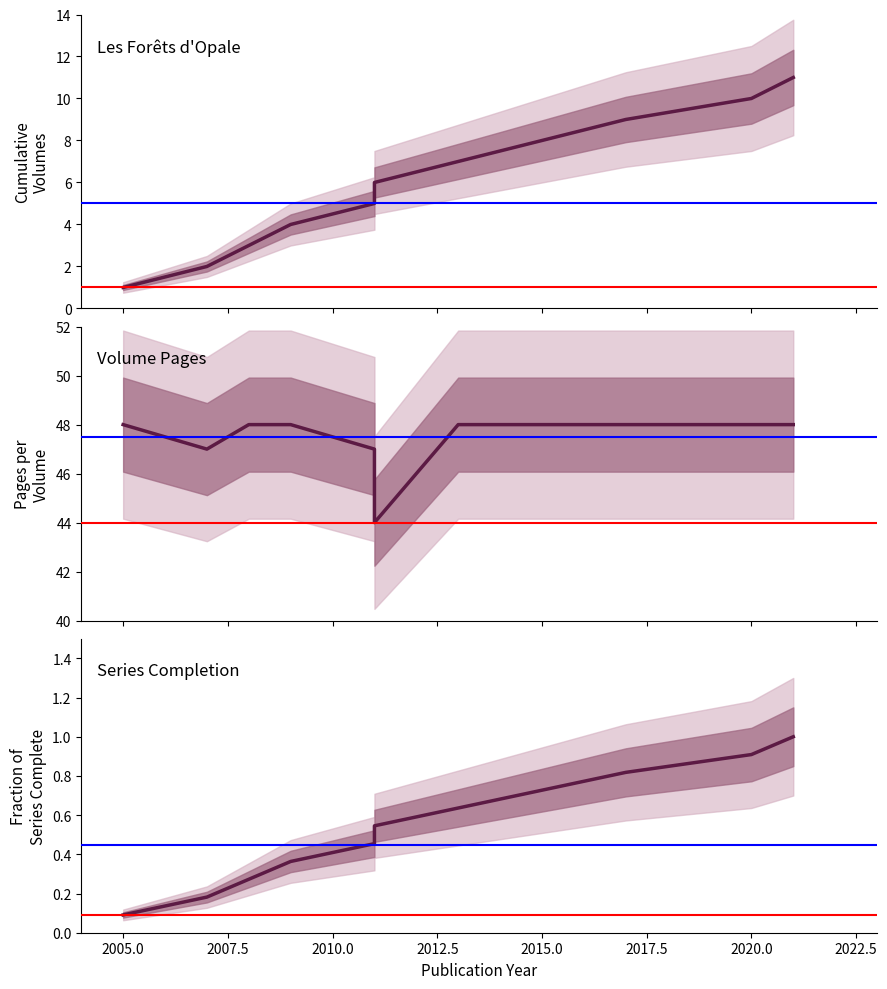

What is the value of the Cumulative Volumes point at the 1st from the left?

1.0